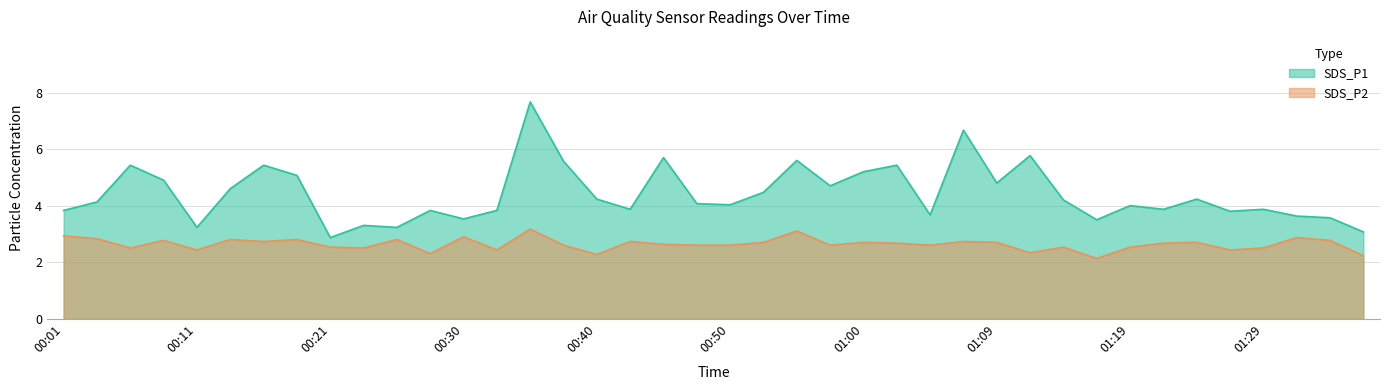

What is the difference between the maximum and second lowest values in the SDS_P2 series?

0.9